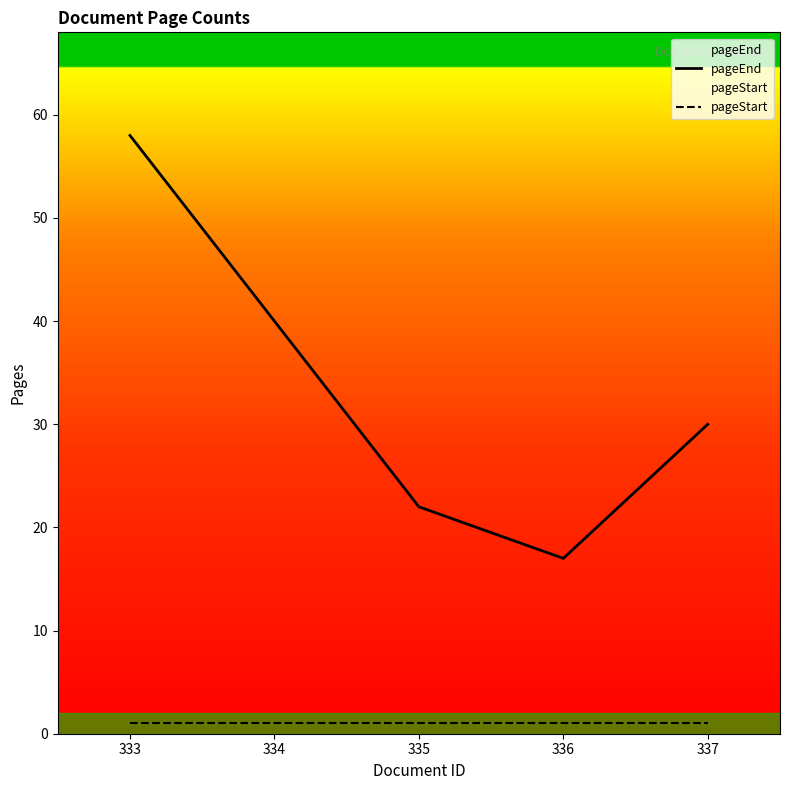

List the series in order of their overall mean, highest first.

pageEnd, pageStart